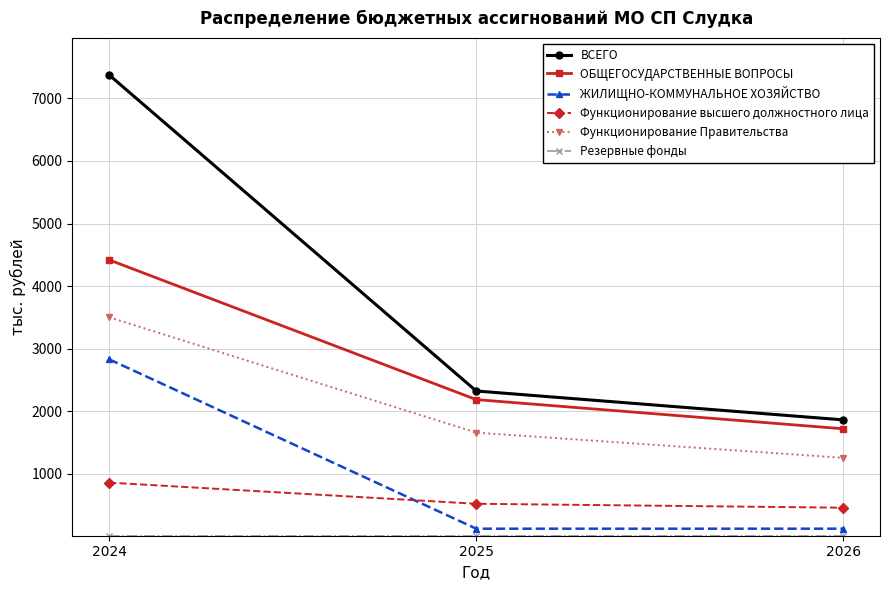

Where does the ВСЕГО series first go above 2322?

2024